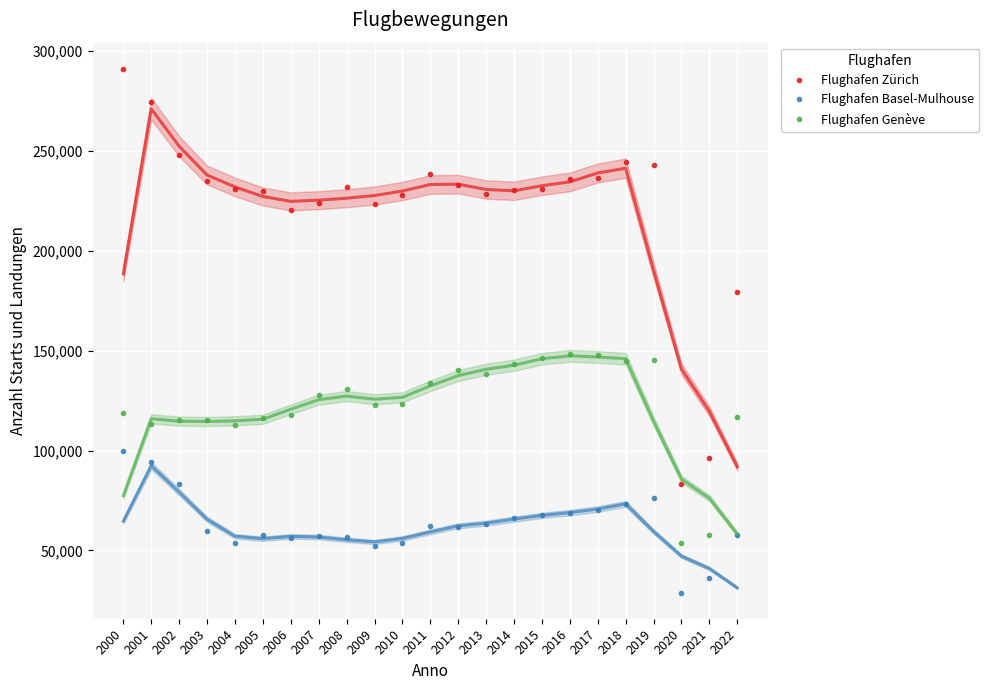

True or false: Flughafen Zürich and Flughafen Basel-Mulhouse intersect in this chart.

False